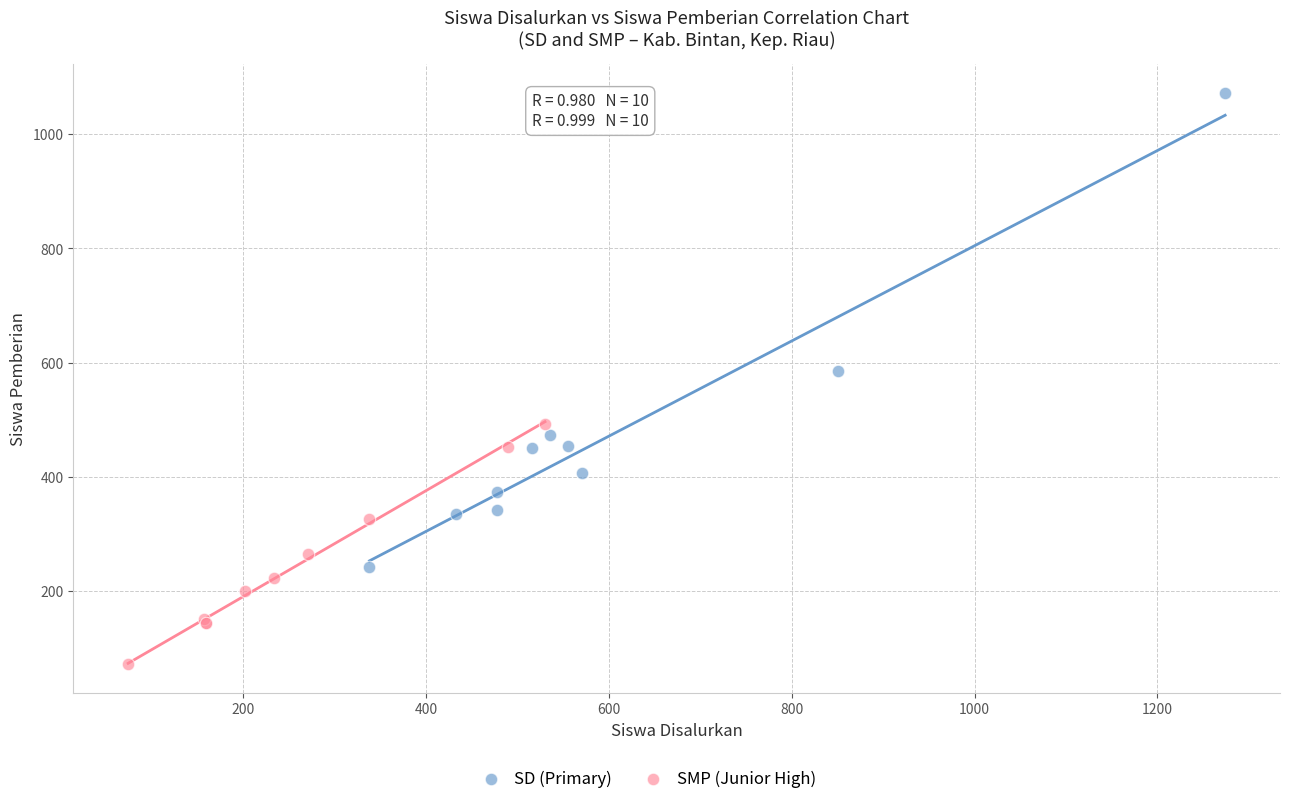

Which series contains the highest Y value?

SD (Primary)